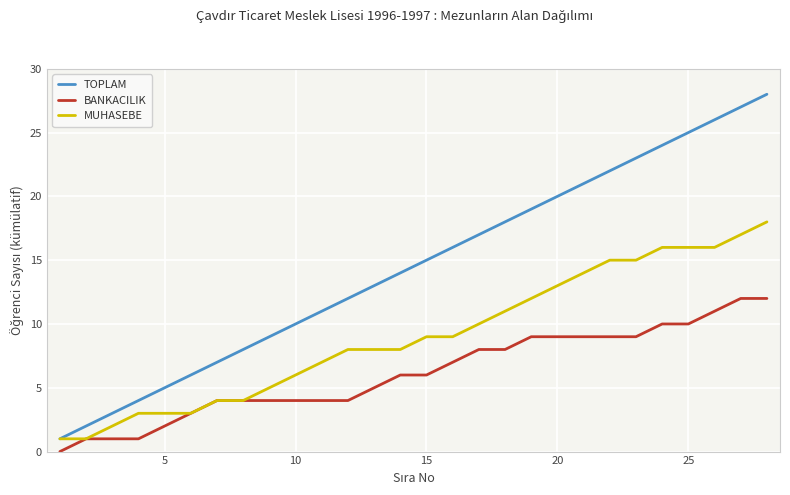

How many categories are shown in the chart?

28